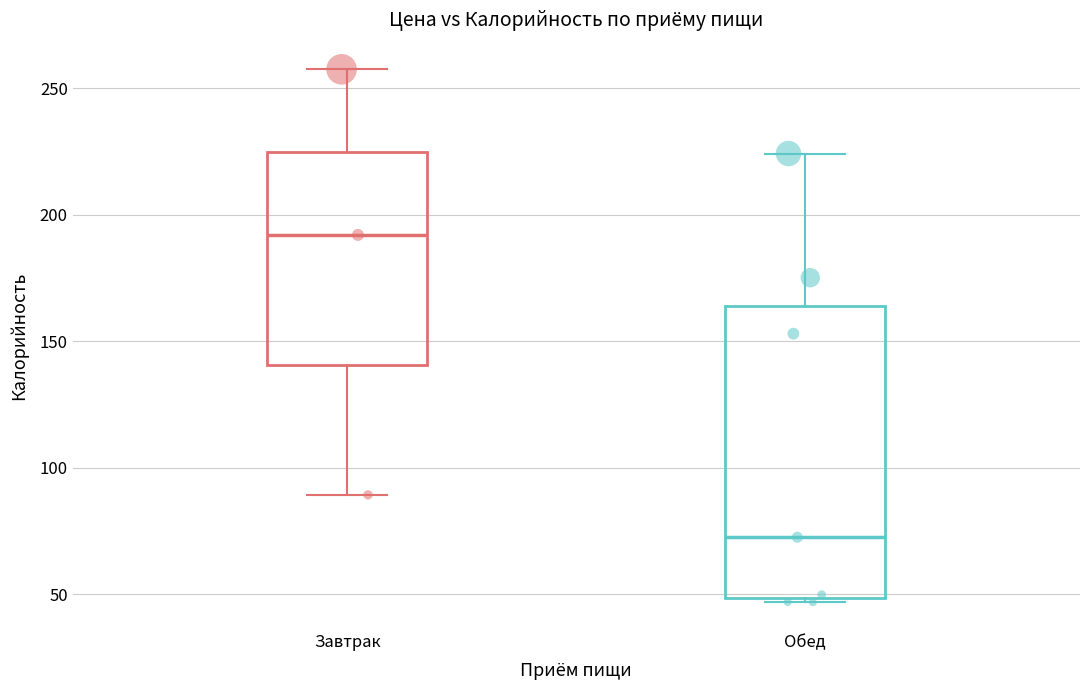

Which series has the widest spread of Y values?

Обед